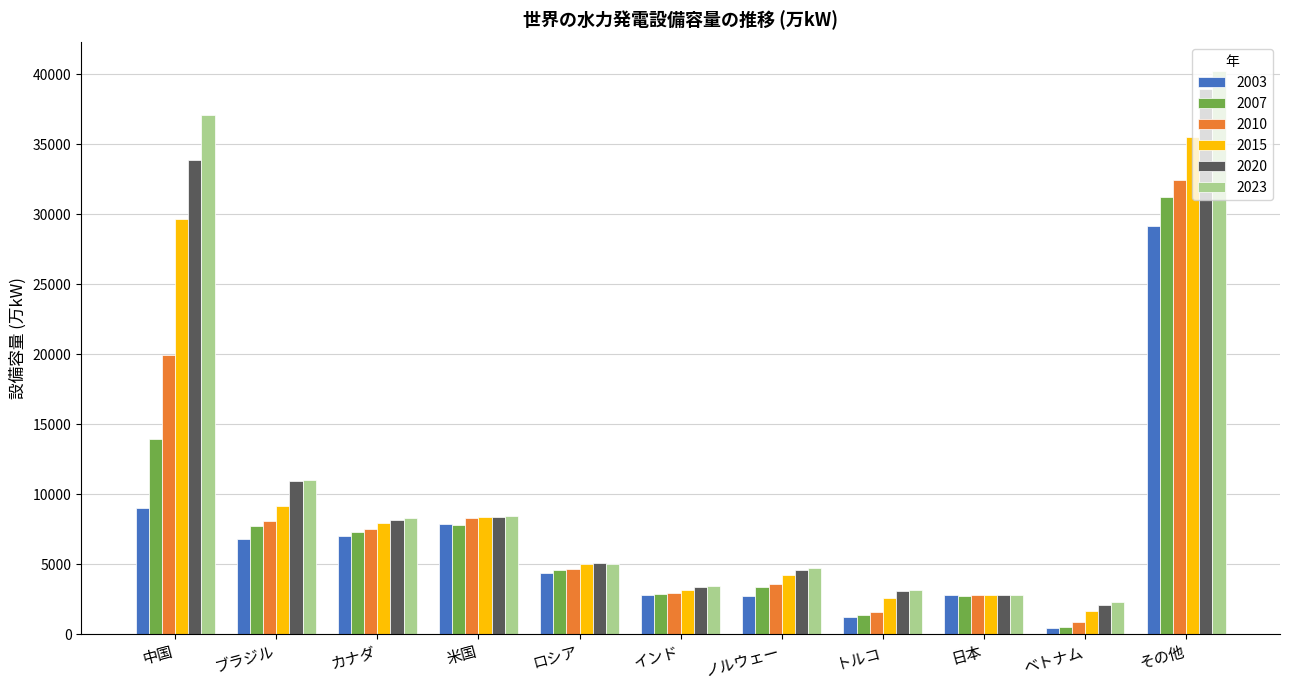

How many data points in 2023 are less than 5022?

5